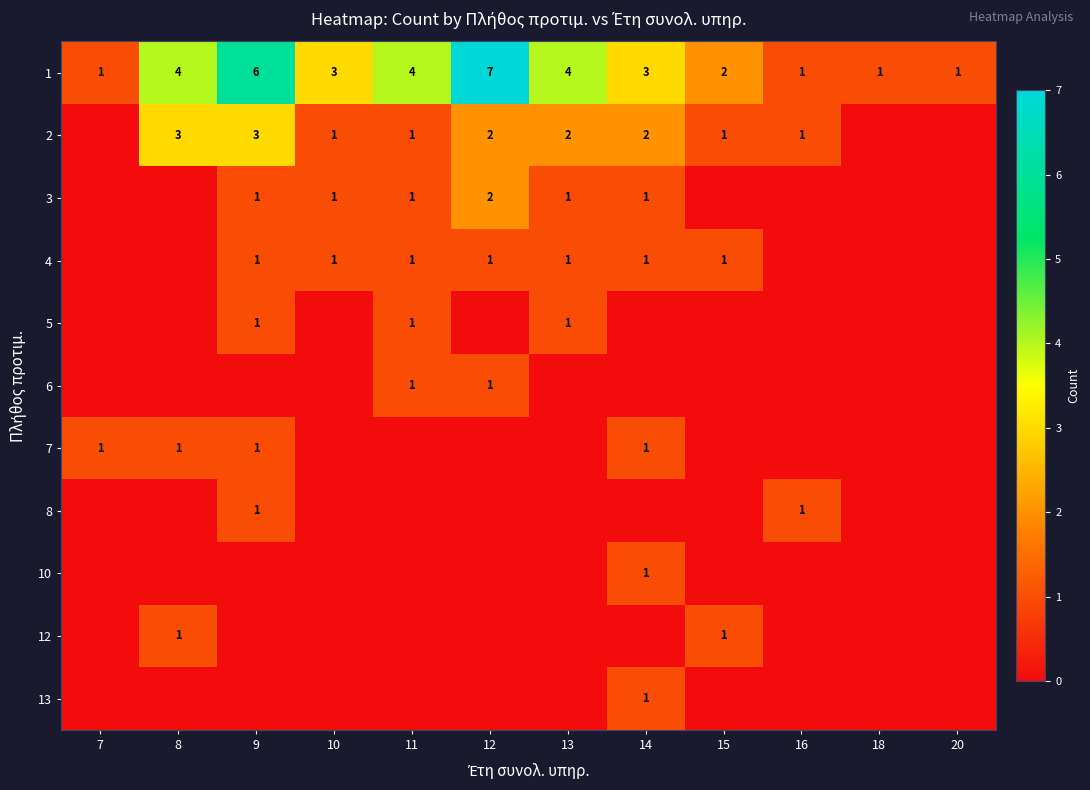

The 4 series shows 1 at 10. True or false?

True